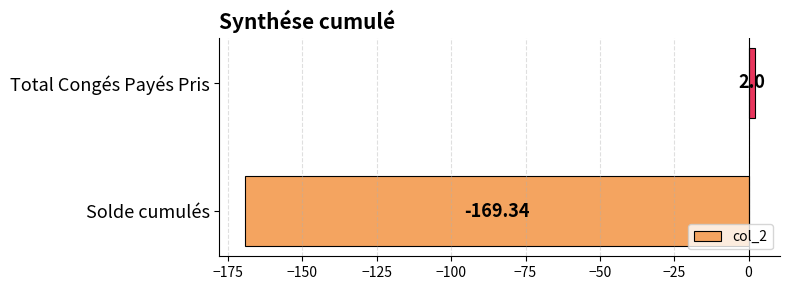

How many categories are shown in the chart?

2